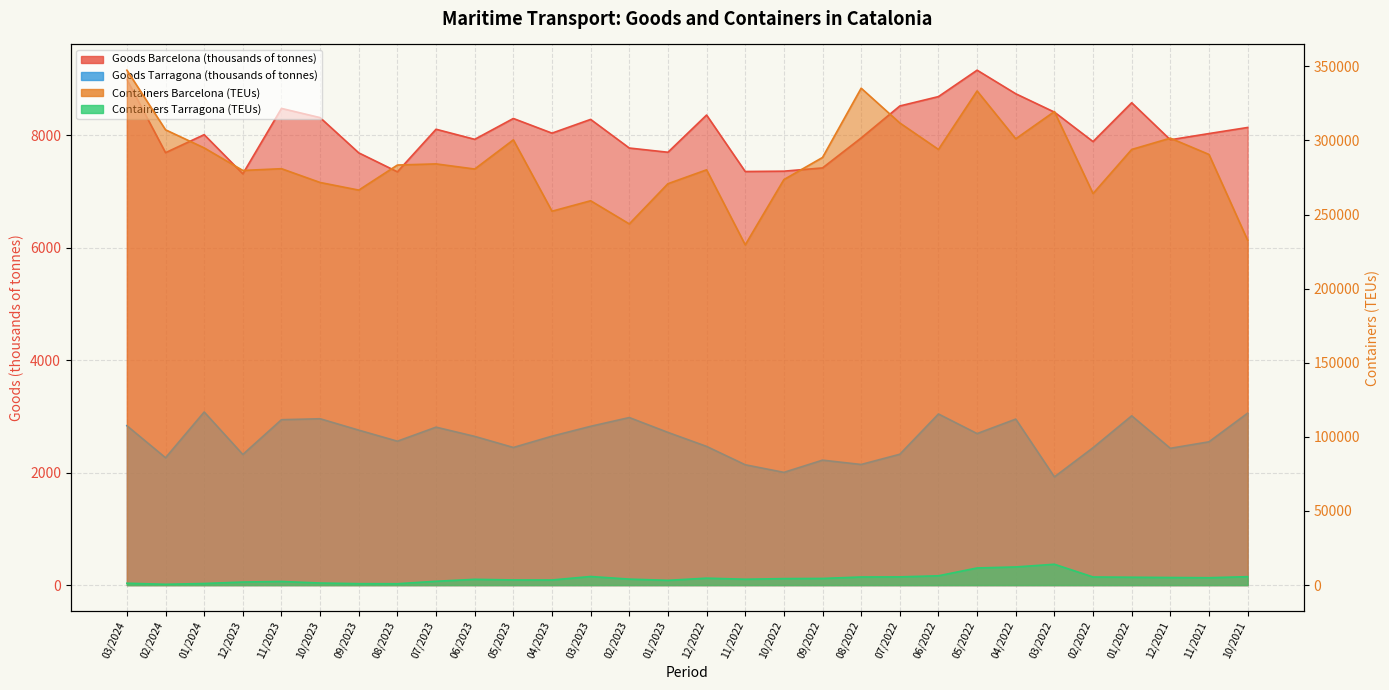

The Containers Barcelona (TEUs) series shows 124205.3 at 12/2022. True or false?

False